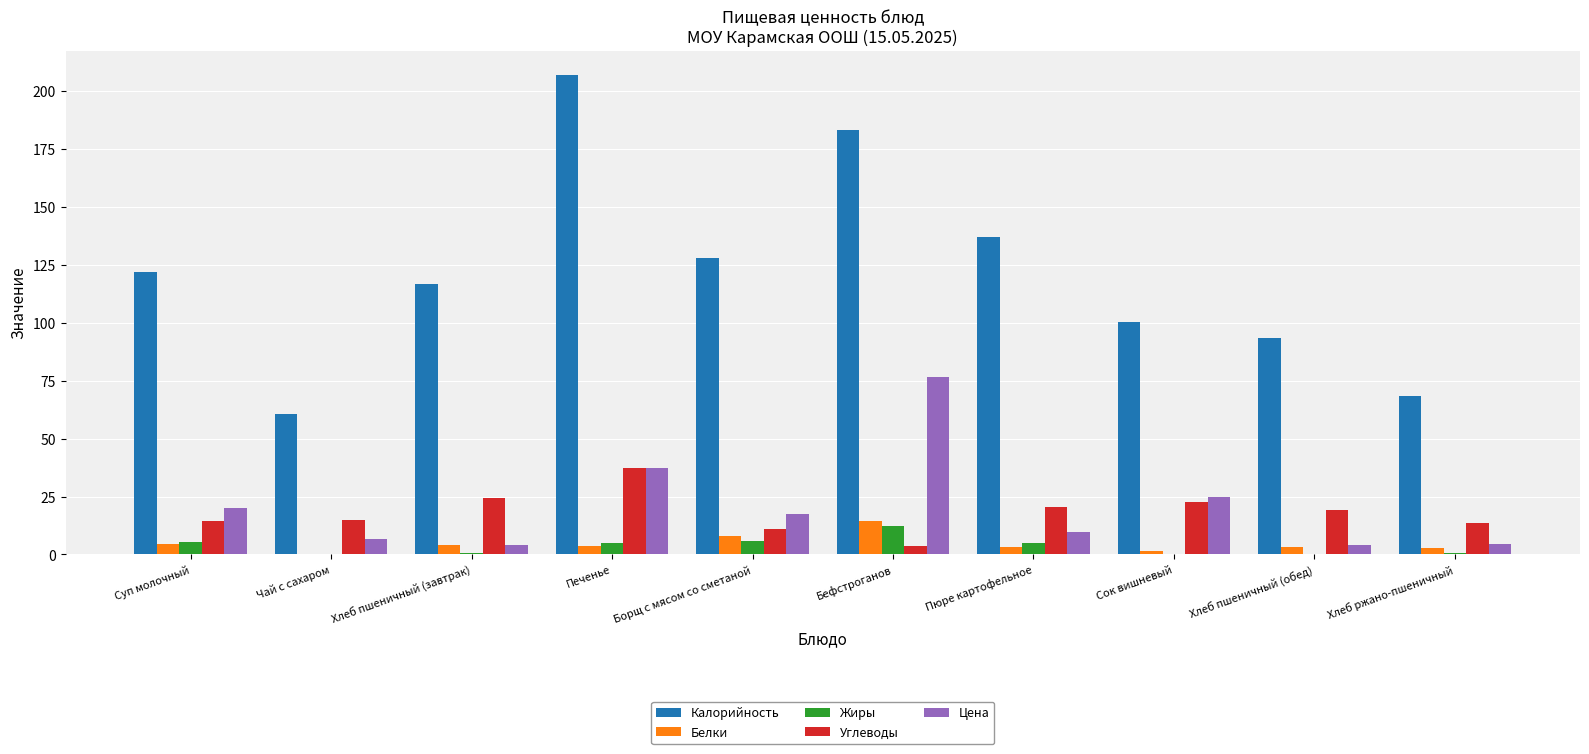

What are all the series names shown in the legend?

Калорийность, Белки, Жиры, Углеводы, Цена